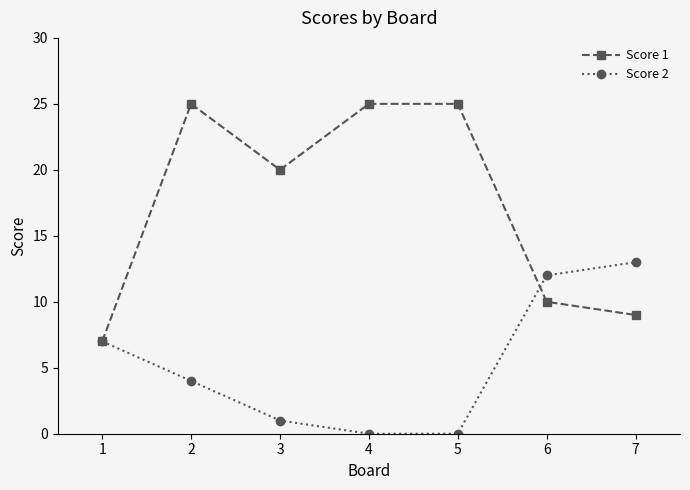

What is the sum of the Score 1 values at 7 and 4?

34